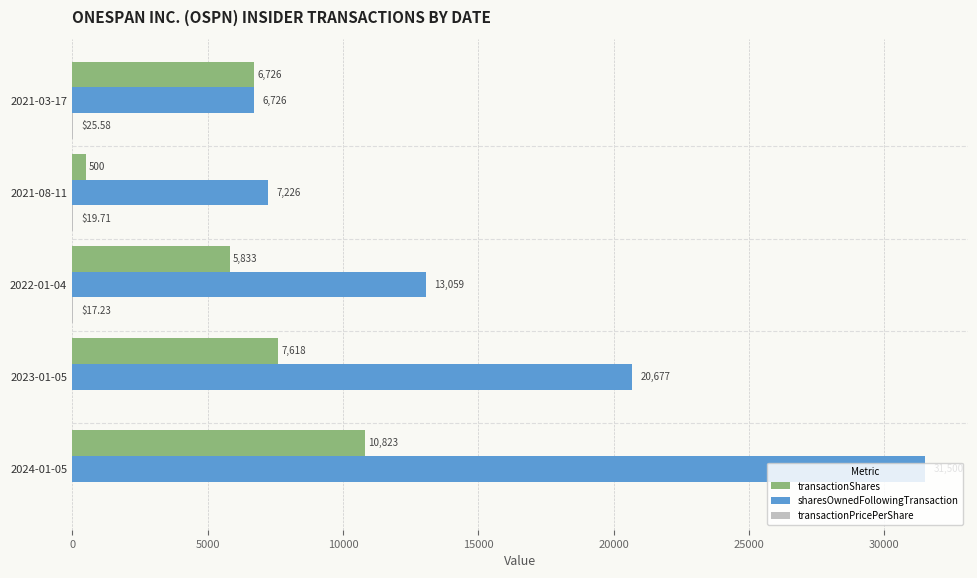

Between 2023-01-05 and 2021-03-17, which series saw the biggest shift?

sharesOwnedFollowingTransaction